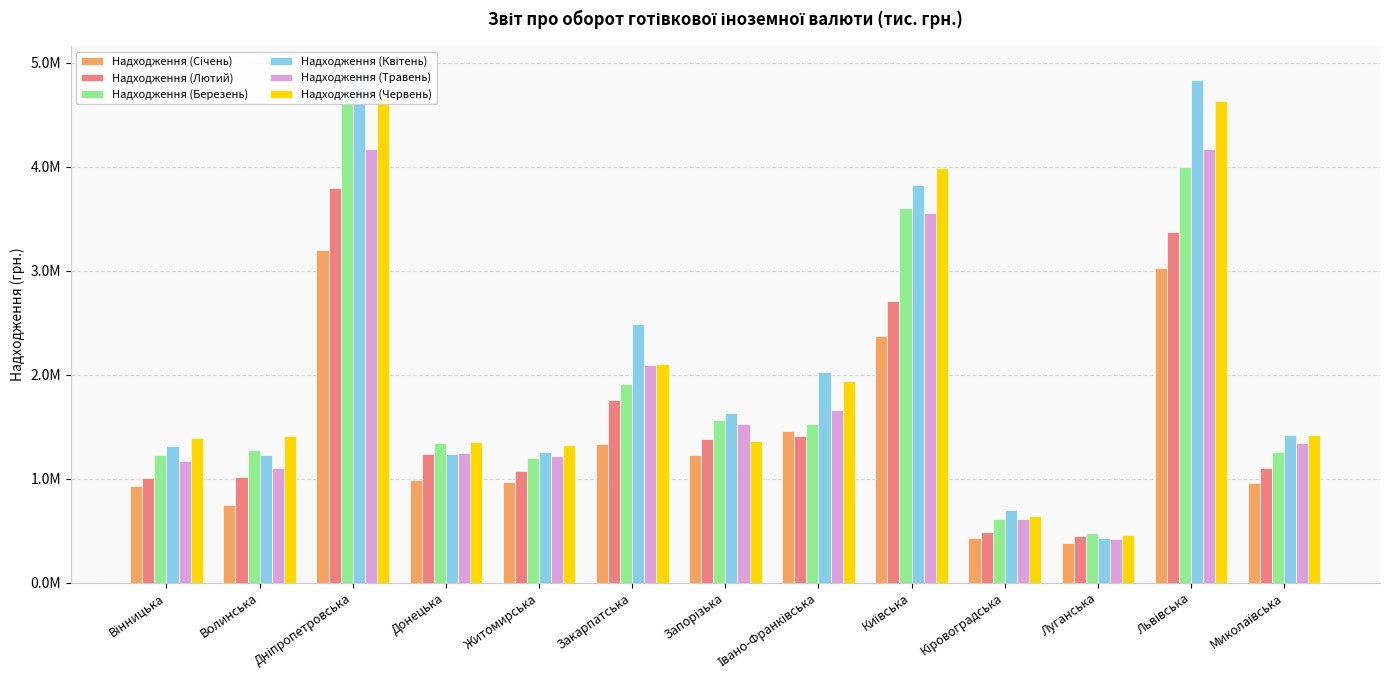

What is the difference between the second highest and minimum values in the Надходження (Червень) series?

4173342.2